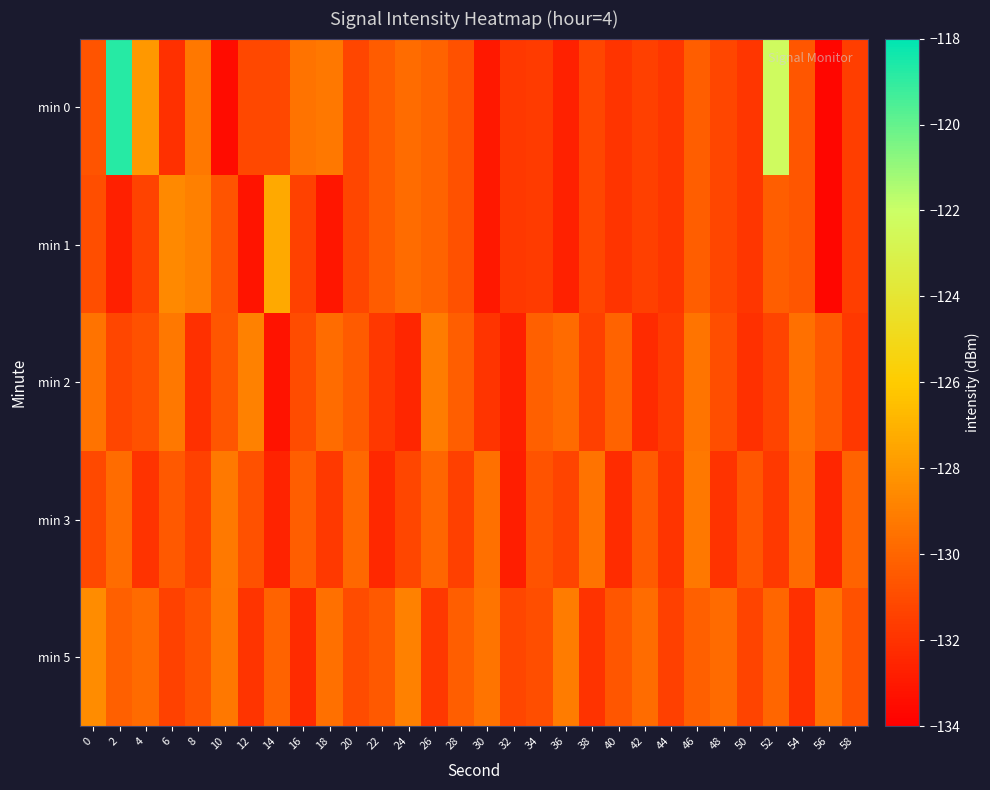

What is the maximum value shown in the chart?

-118.8